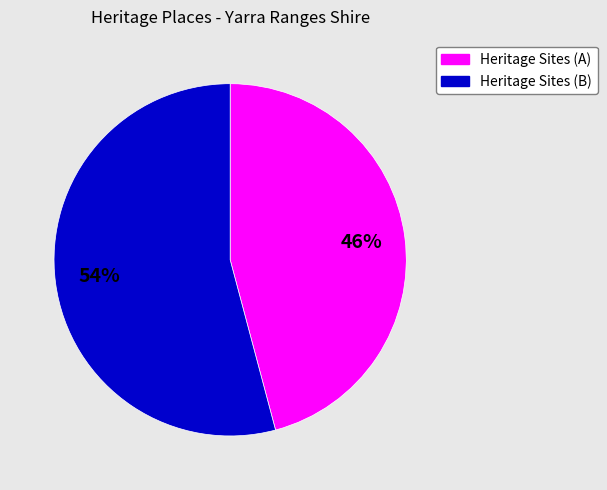

To the nearest percent, what portion does Heritage Sites (A) represent?

46%